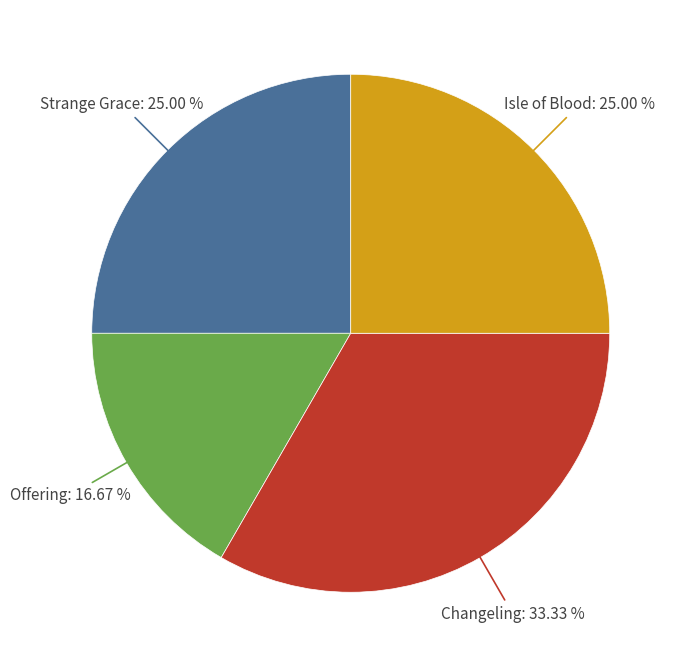

Is there any slice that represents more than half of the pie?

No